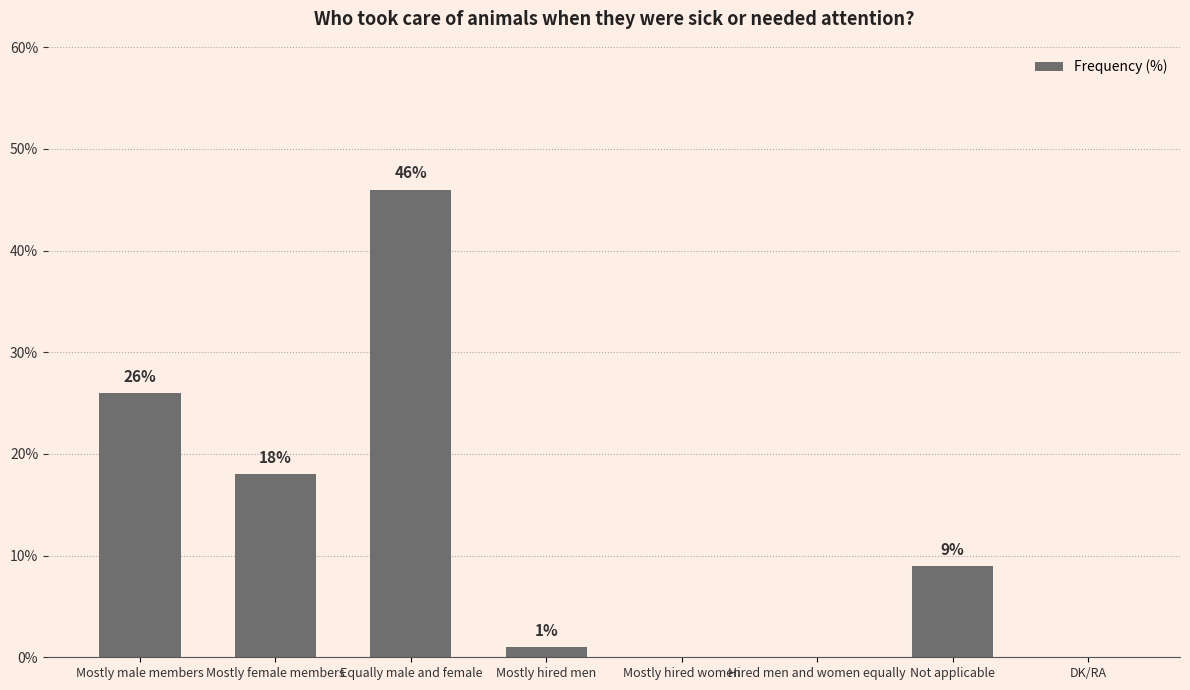

The value at Mostly female members is 18. True or false?

True